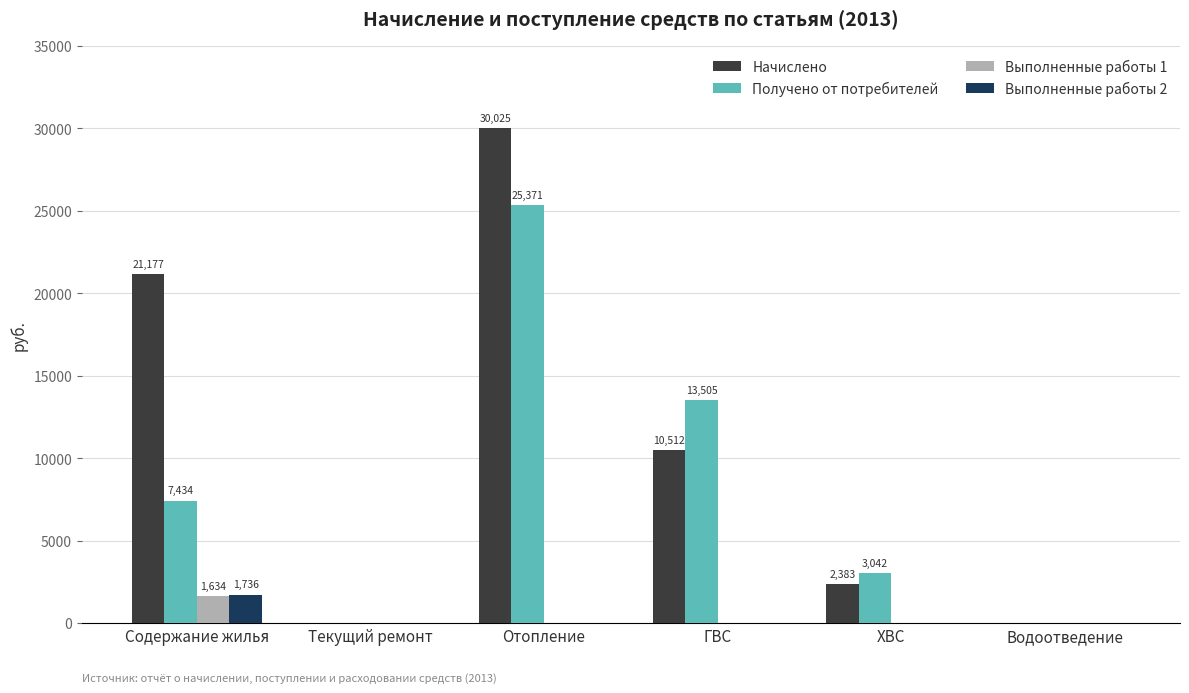

What is the total value across all series at ХВС?

5425.4